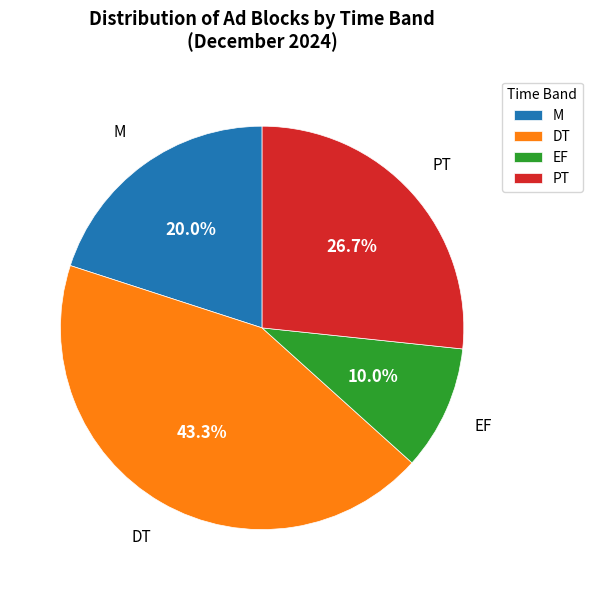

Is there a majority slice in this chart?

No